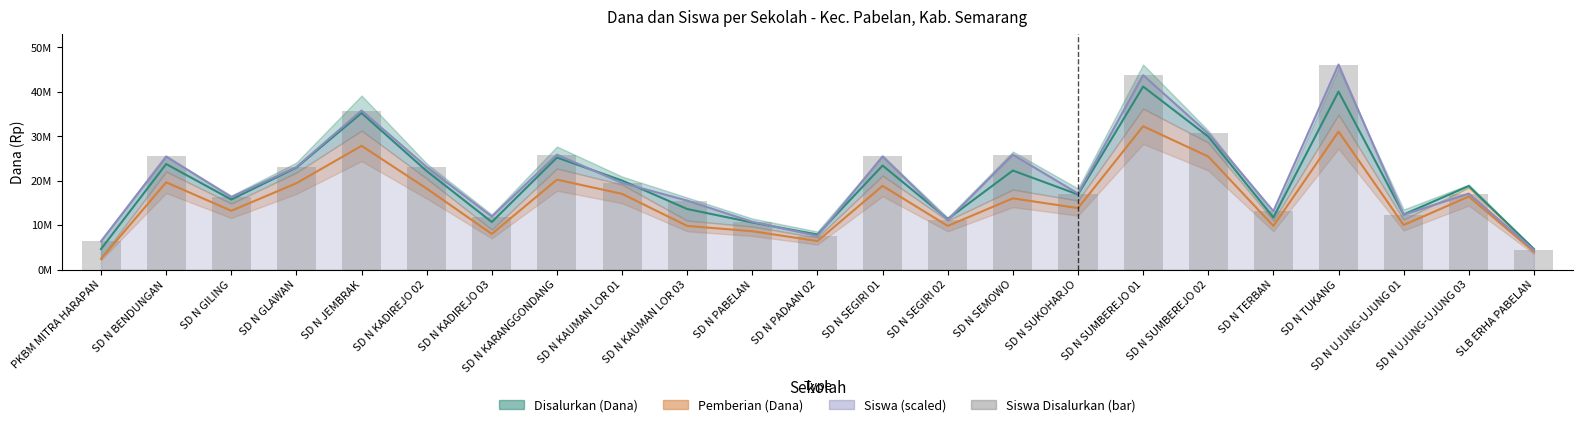

What is the average value of the Siswa Disalurkan (bar) series?

20348247.8